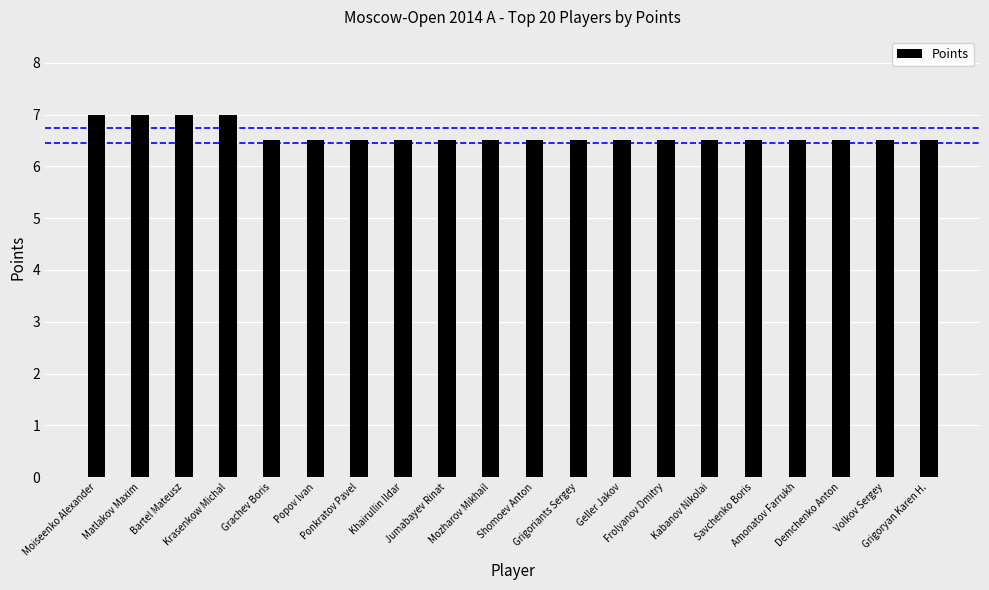

Reading left to right, list all the values displayed in this chart.

7.0	7.0	7.0	7.0	6.5	6.5	6.5	6.5	6.5	6.5	6.5	6.5	6.5	6.5	6.5	6.5	6.5	6.5	6.5	6.5